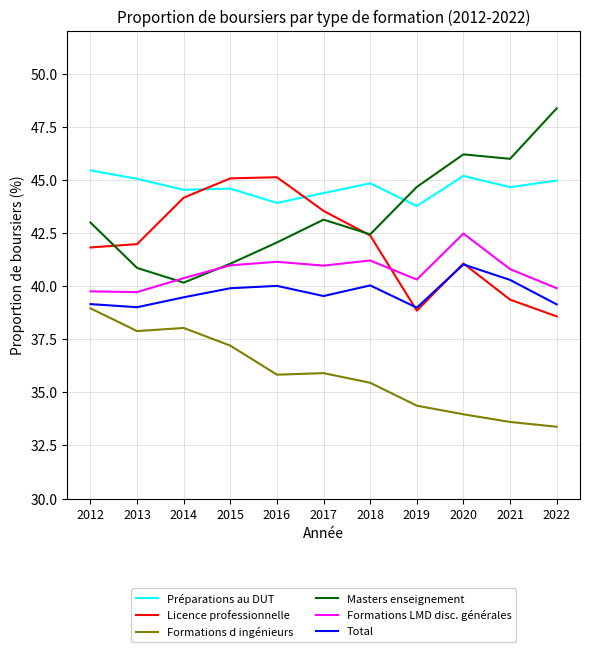

What is the total value across all series at 2013?

244.5